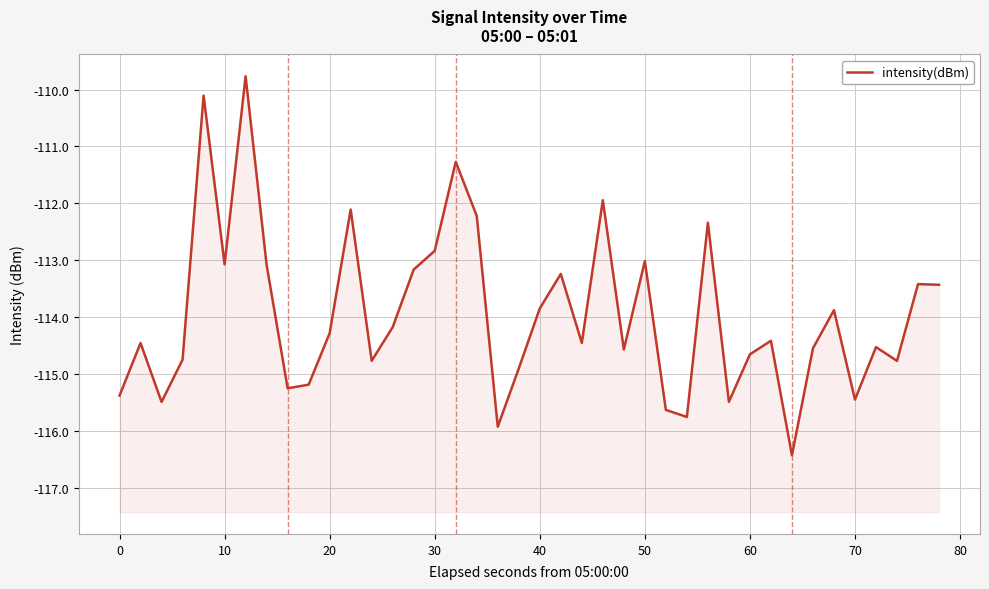

Reading left to right, what are all the values shown in this chart?

-115.4	-114.5	-115.5	-114.8	-110.1	-113.1	-109.8	-113.1	-115.3	-115.2	-114.3	-112.1	-114.8	-114.2	-113.2	-112.8	-111.3	-112.2	-115.9	-114.9	-113.8	-113.2	-114.5	-111.9	-114.6	-113.0	-115.6	-115.8	-112.3	-115.5	-114.7	-114.4	-116.4	-114.6	-113.9	-115.5	-114.5	-114.8	-113.4	-113.4